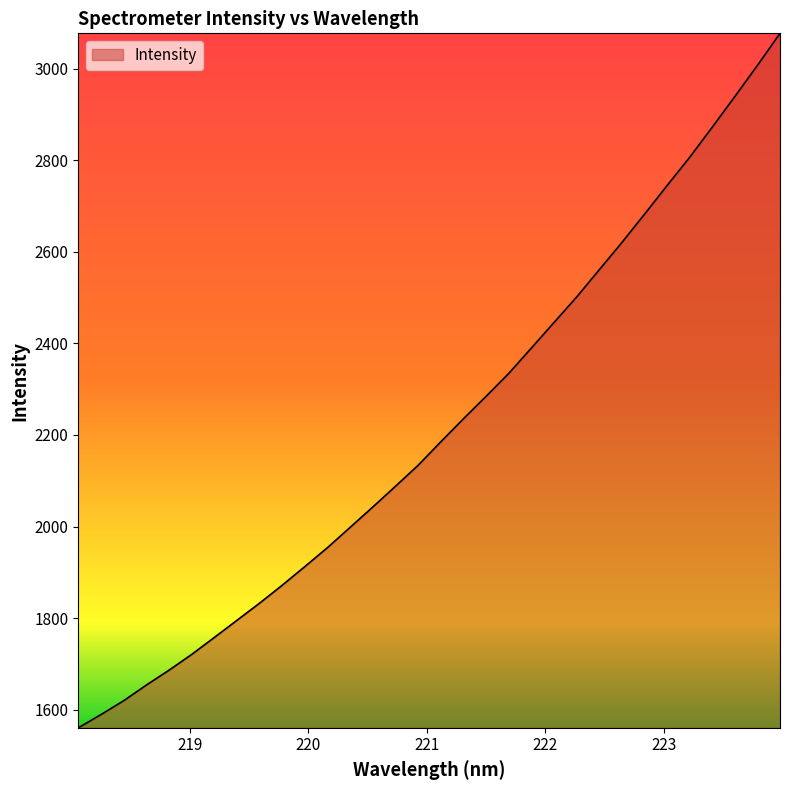

What is the minimum value shown in the chart?

1560.4